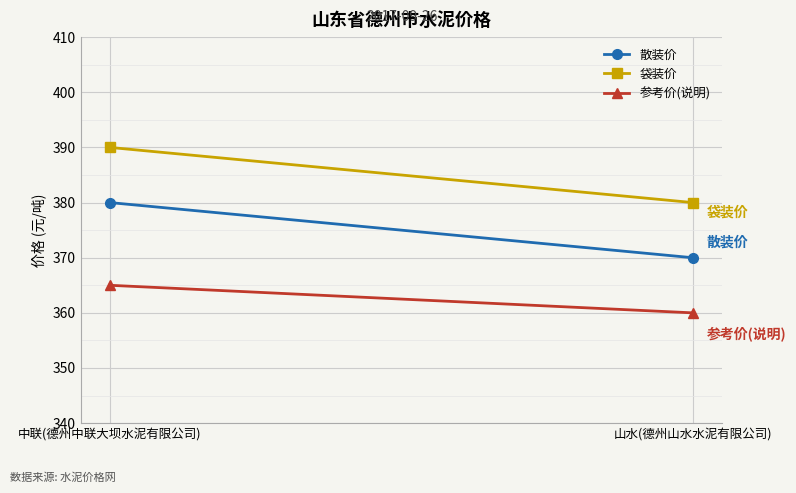

What is the sum of the 参考价(说明) values at 山水(德州山水水泥有限公司) and 中联(德州中联大坝水泥有限公司)?

725